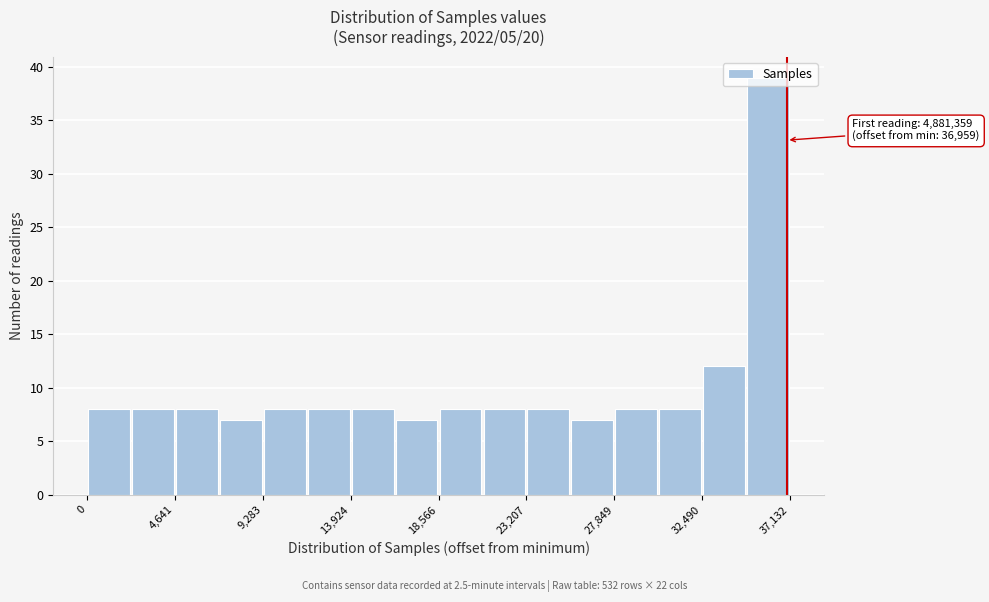

Over which range of the x-axis is the bar tallest?

35000 to 37000